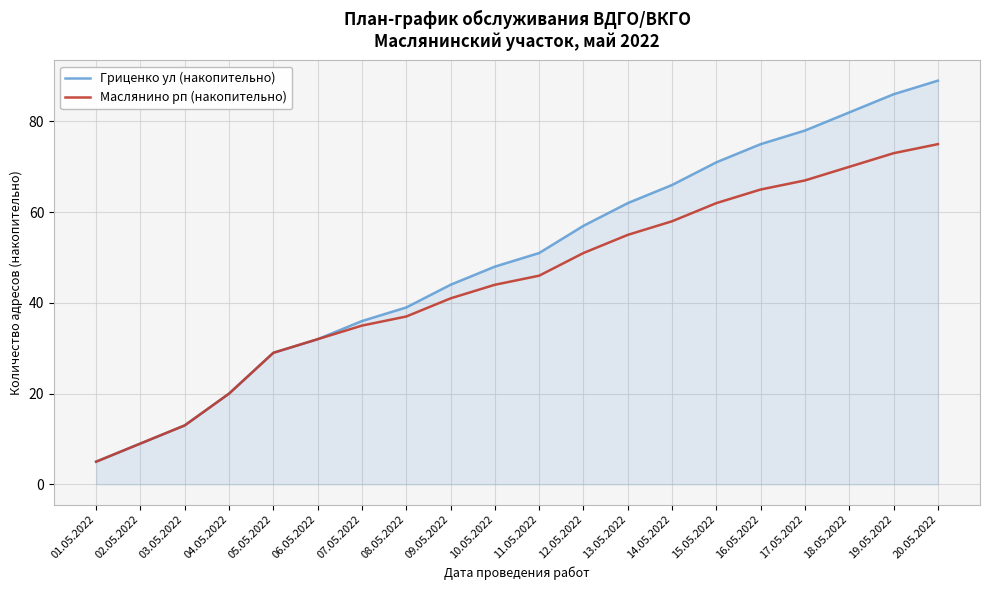

What is the minimum value for Маслянино рп (накопительно)?

5